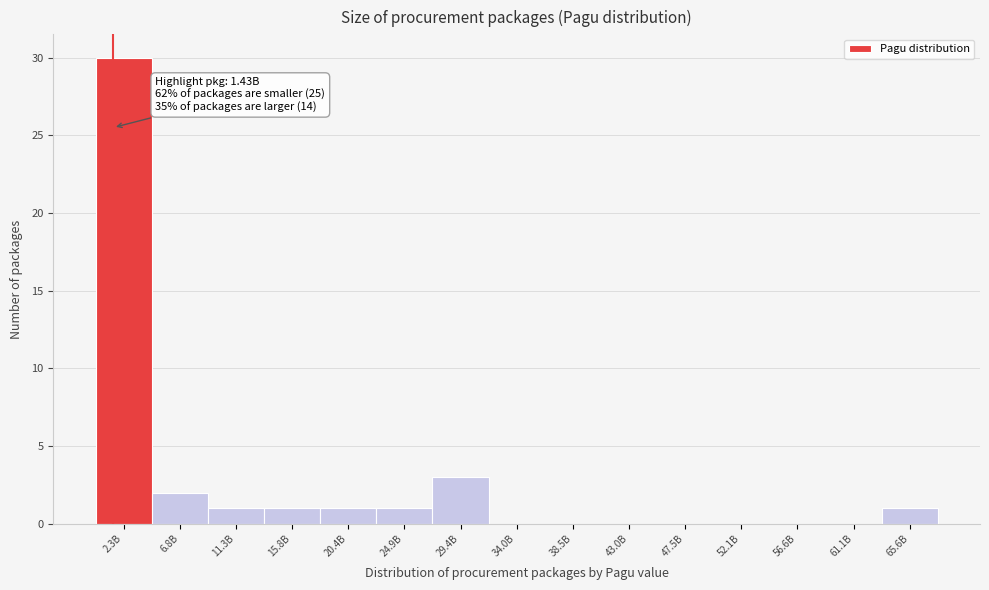

Reading left to right, what are all the values shown in this chart?

2.3B=30	6.8B=2	11.3B=1	15.8B=1	20.4B=1	24.9B=1	29.4B=3	34.0B=0	38.5B=0	43.0B=0	47.5B=0	52.1B=0	56.6B=0	61.1B=0	65.6B=1